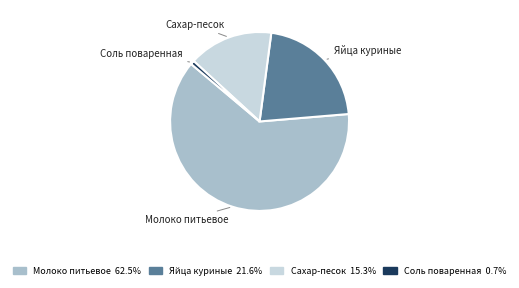

Which slice is the largest?

Молоко питьевое